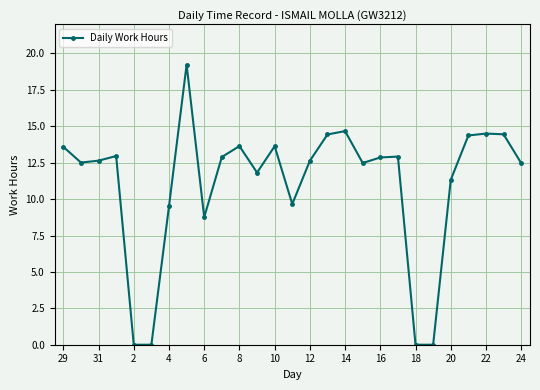

True or false: the data has more than 2 interior local peaks.

True